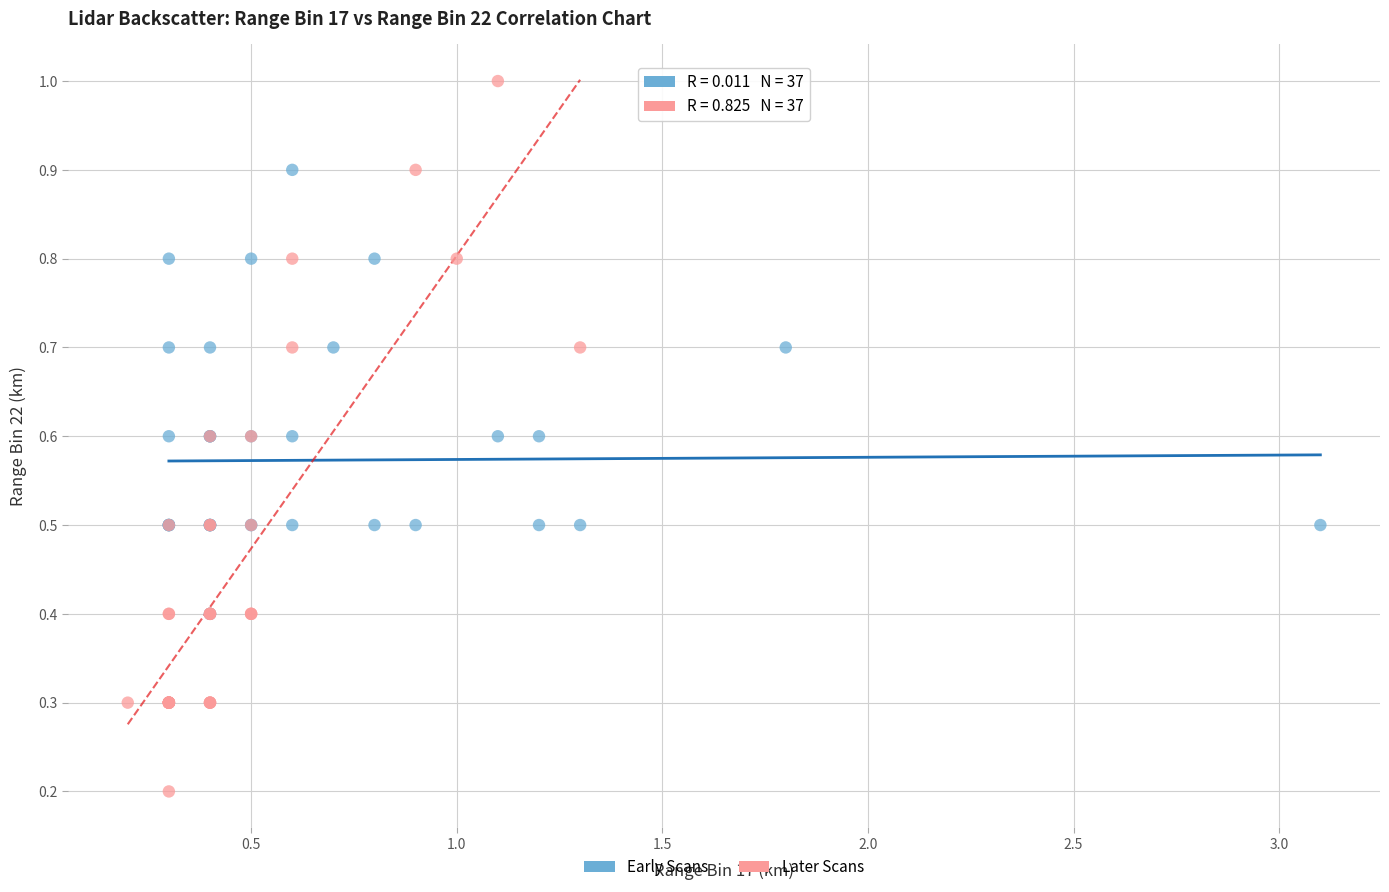

Which series has the largest Y range (max minus min)?

Later Scans